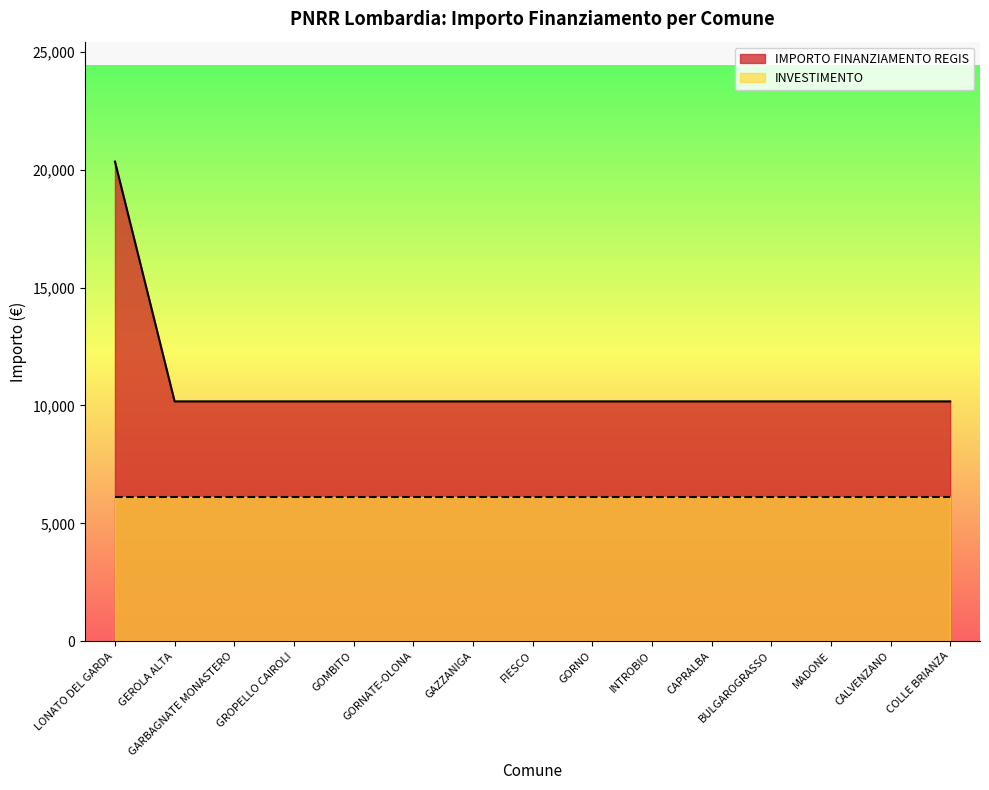

Reading left to right, what are all the values shown in this chart?

LONATO DEL GARDA=20344	GEROLA ALTA=10172	GARBAGNATE MONASTERO=10172	GROPELLO CAIROLI=10172	GOMBITO=10172	GORNATE-OLONA=10172	GAZZANIGA=10172	FIESCO=10172	GORNO=10172	INTROBIO=10172	CAPRALBA=10172	BULGAROGRASSO=10172	MADONE=10172	CALVENZANO=10172	COLLE BRIANZA=10172